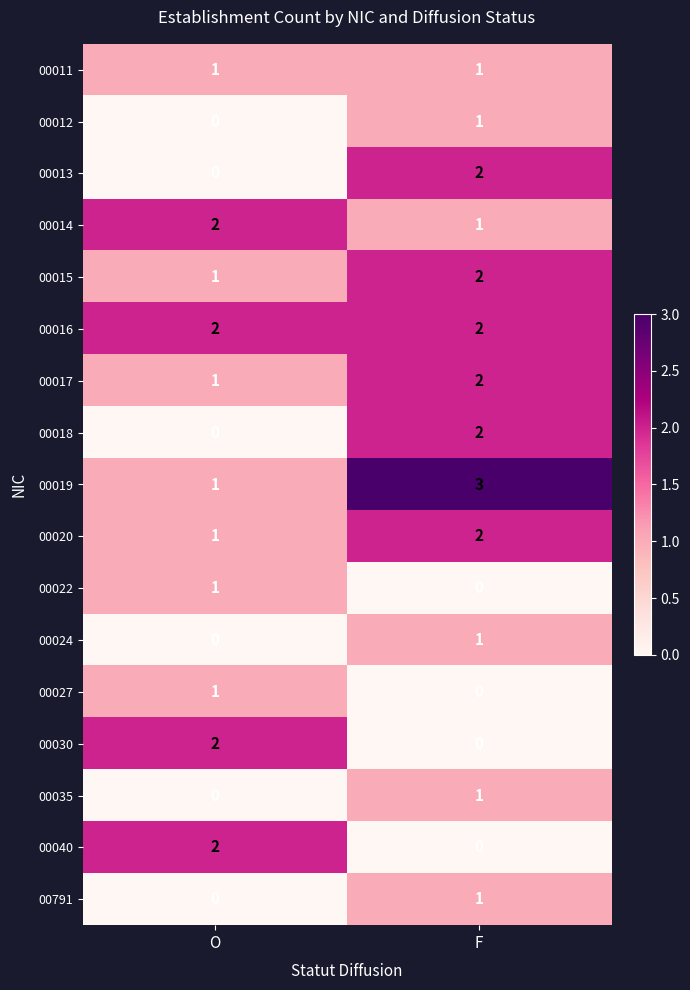

Rank the categories by 00013 value from lowest to highest.

O, F